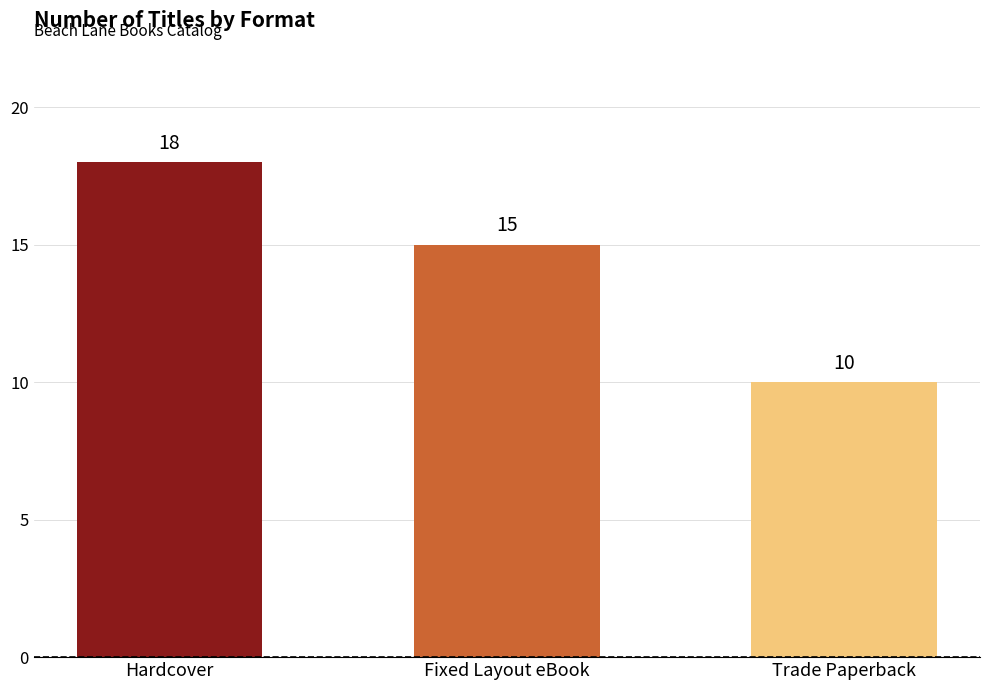

How many series are shown in this chart?

1